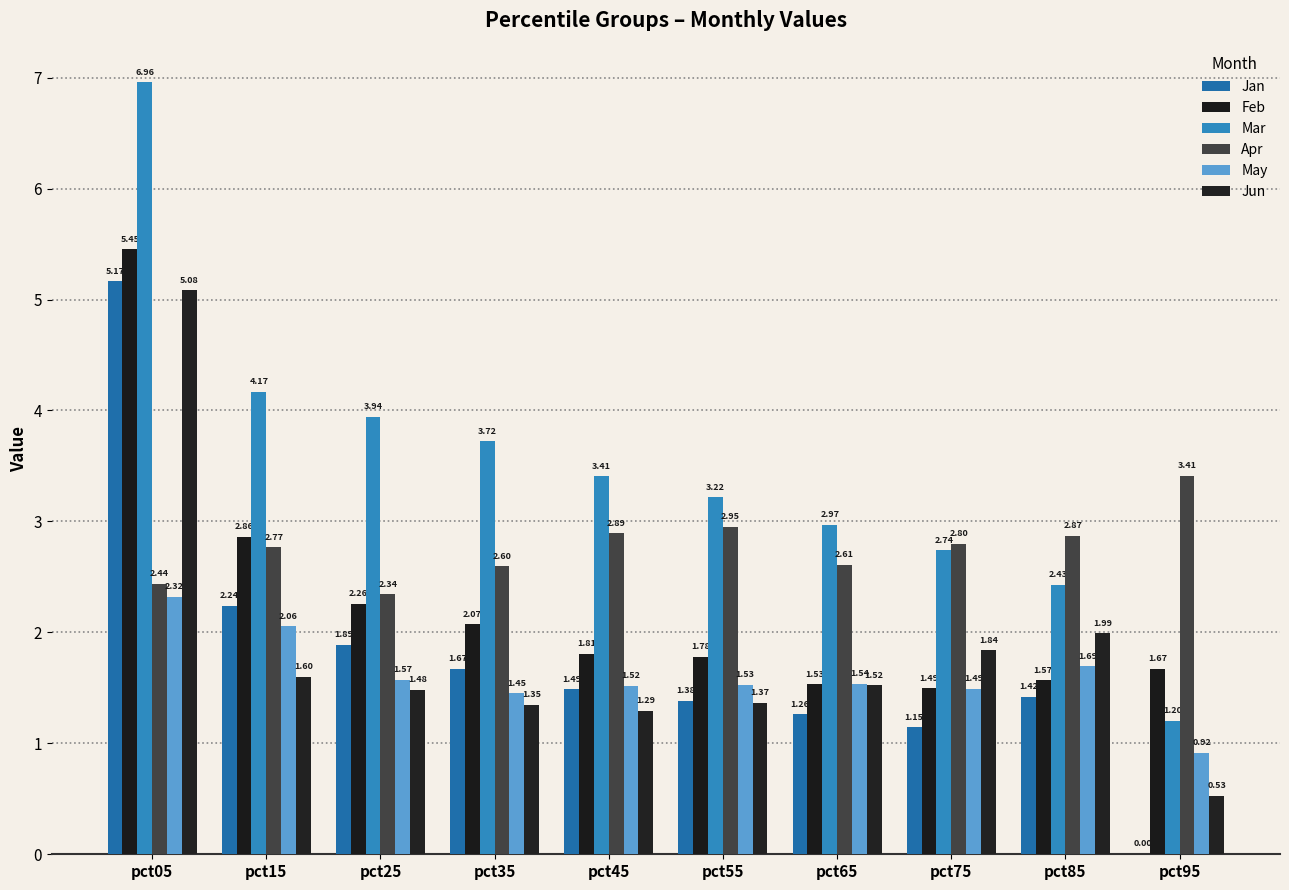

Rank the categories by May value from highest to lowest.

pct05, pct15, pct85, pct25, pct65, pct55, pct45, pct75, pct35, pct95